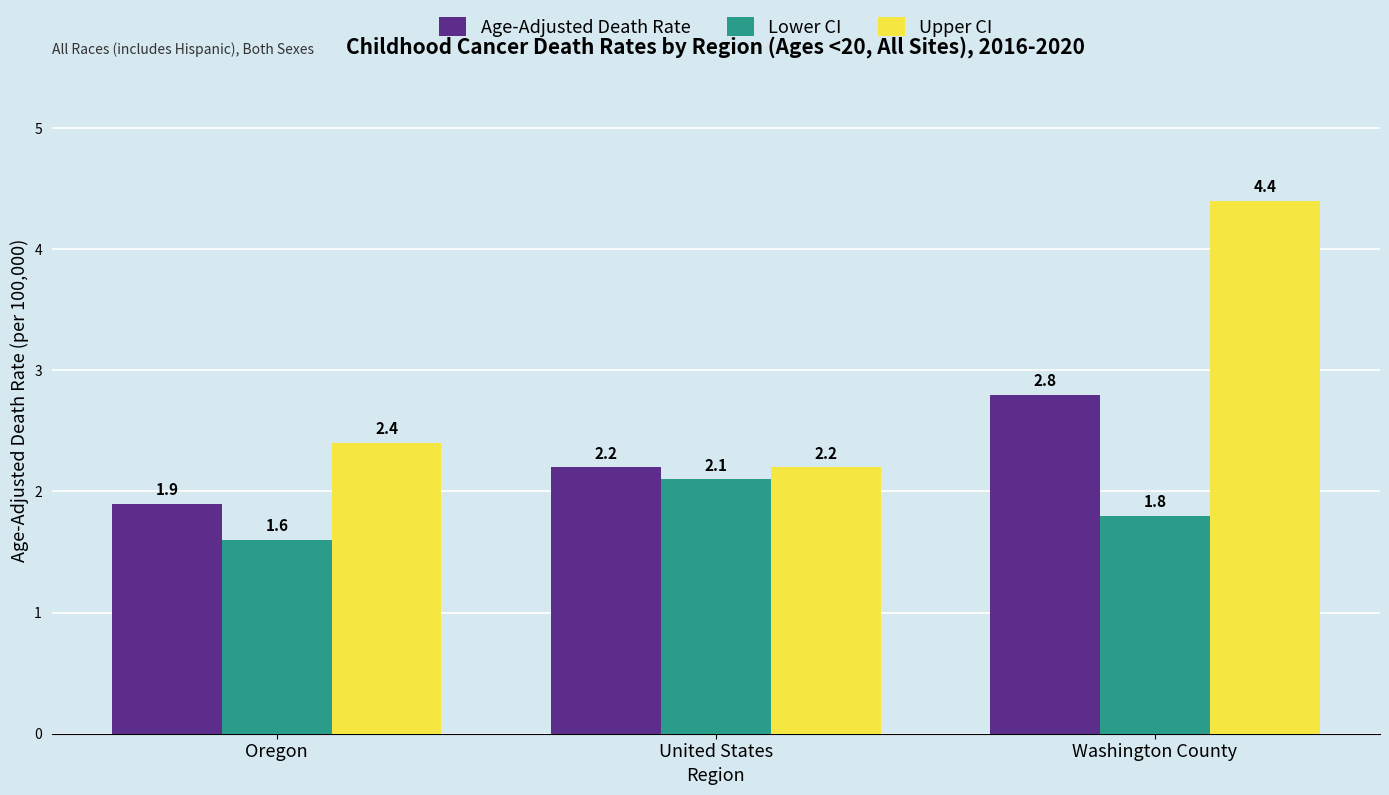

Rank the series by their average value, from lowest to highest.

Lower CI, Age-Adjusted Death Rate, Upper CI